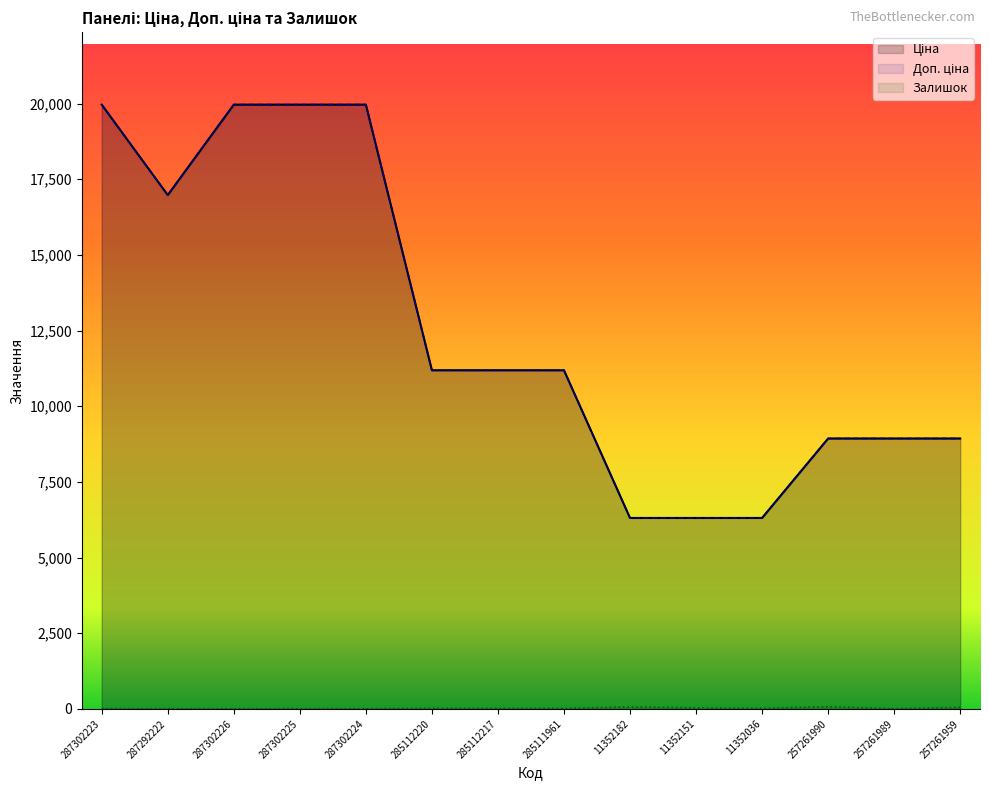

Is it true that Залишок equals 6.7 at 287292222?

False